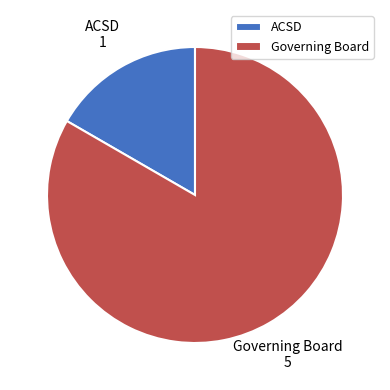

Count the number of slices in the pie.

2